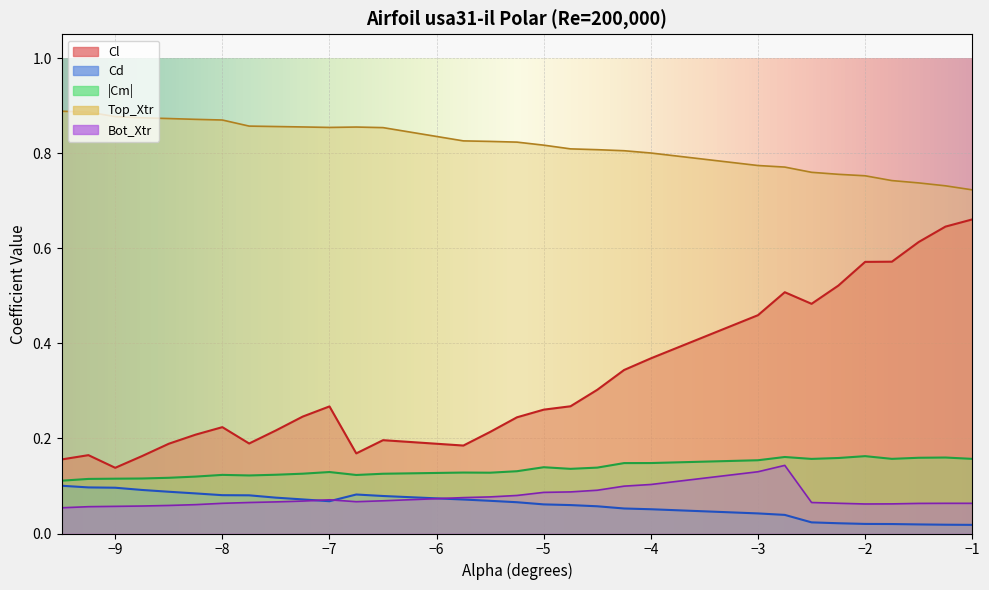

The value of Cm_vals at 11 is 0.2. True or false?

False